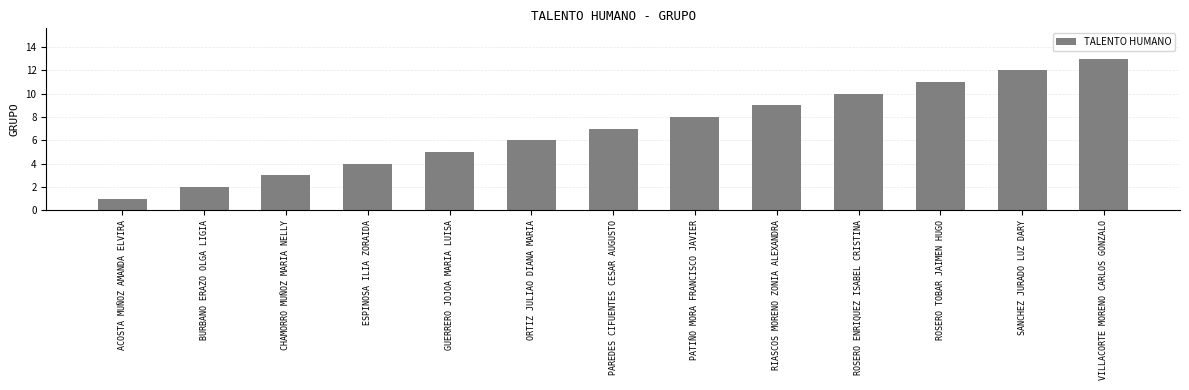

The value at PATIÑO MORA FRANCISCO JAVIER is 8. True or false?

True